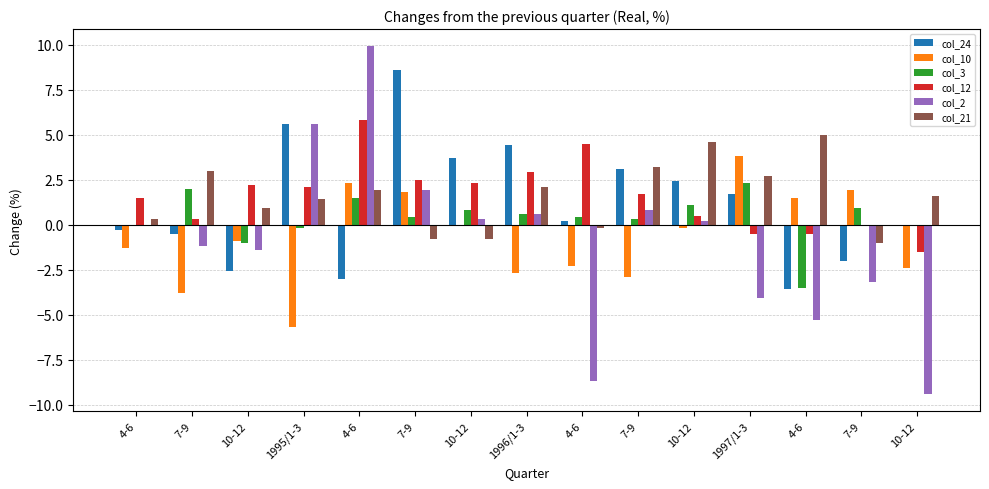

What are all the series names shown in the legend?

col_24, col_10, col_3, col_12, col_2, col_21